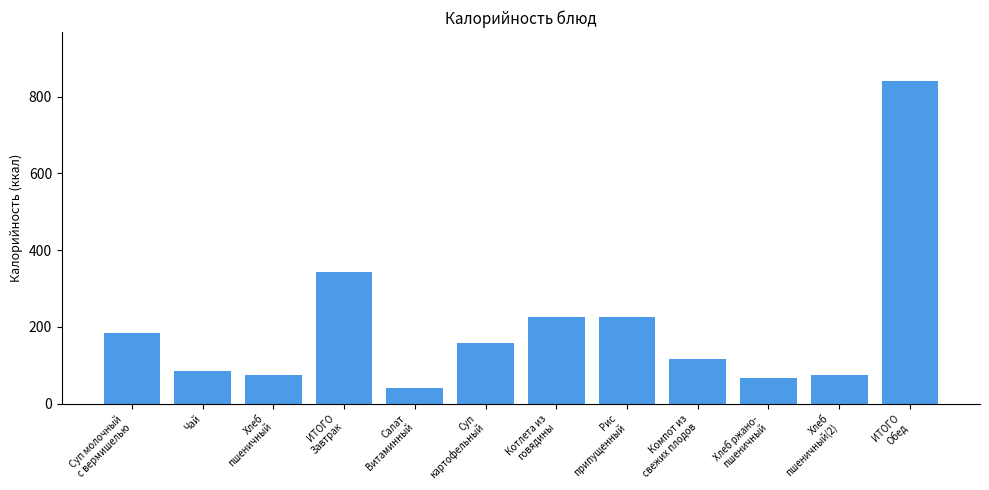

How many data points does each series have?

12